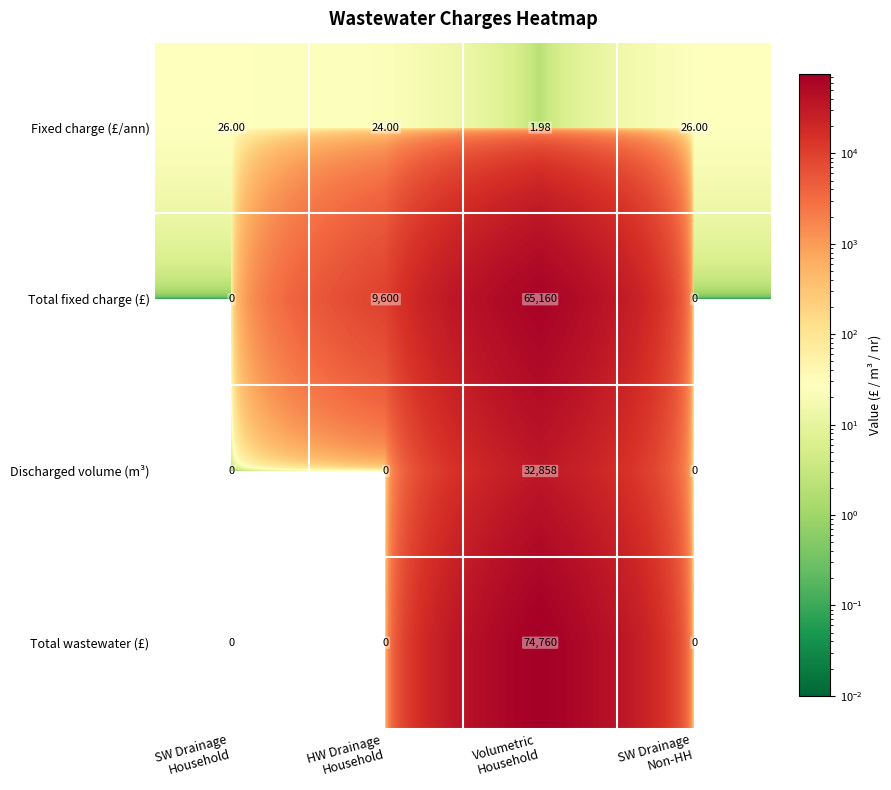

Which series has the widest spread of values?

Total wastewater (£)